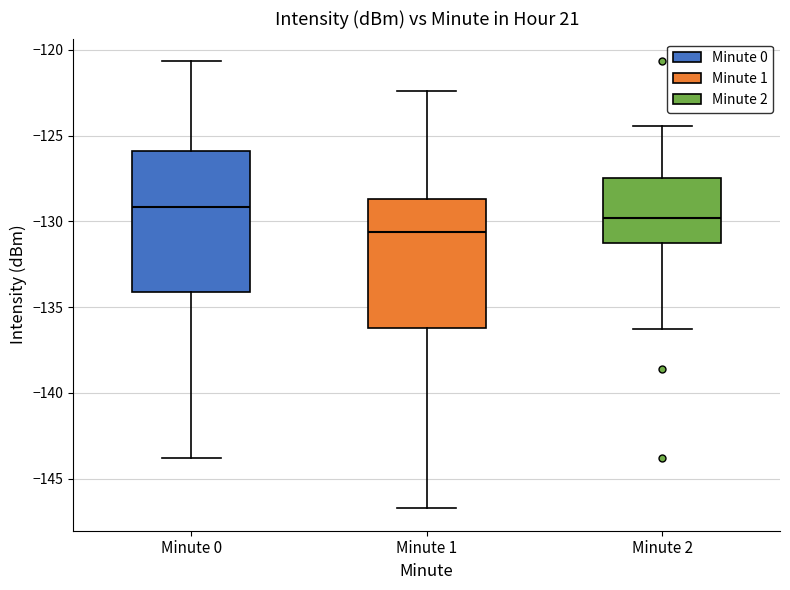

Reading left to right, transcribe this box plot: for each box, give where its median line is, the range the box spans, and where its two whiskers end, as read against the y-axis. The values are not printed on the chart, so give them approximately, as read against the axis.

Minute 0: median -129.0, box -134.0 to -126.0, whiskers -144.0 to -120.5
Minute 1: median -130.5, box -136.0 to -128.5, whiskers -146.5 to -122.5
Minute 2: median -130.0, box -131.5 to -127.5, whiskers -136.5 to -124.5